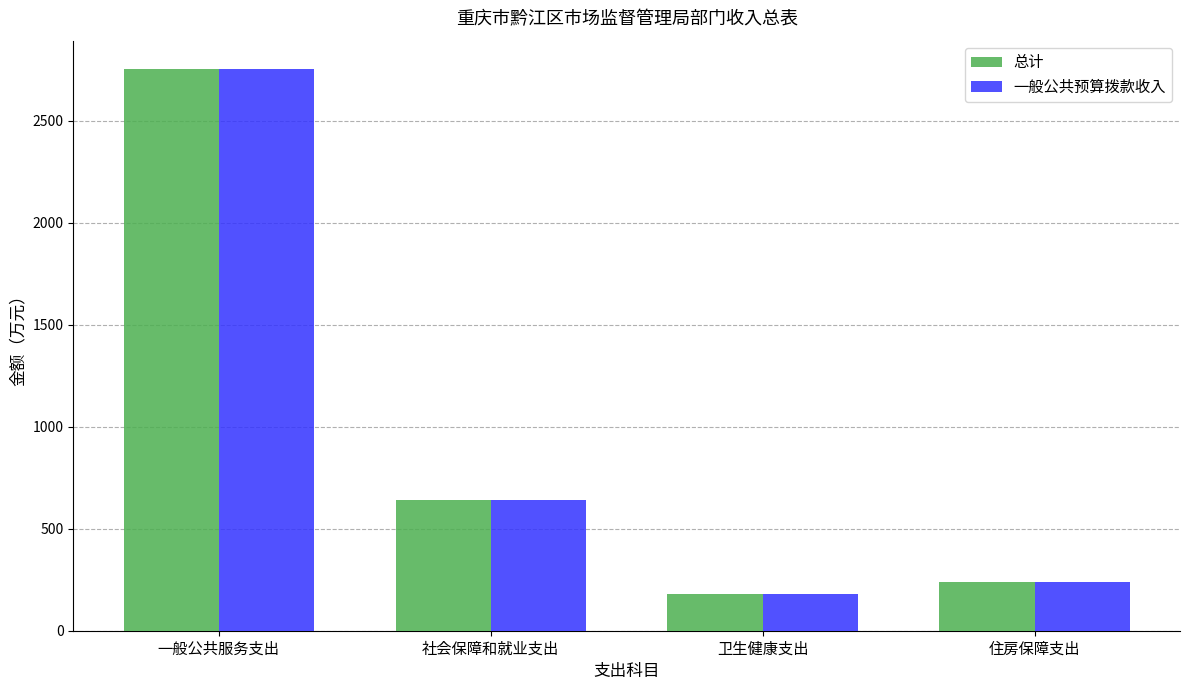

What is the value of the 总计 bar at the 4th from the left?

237.1